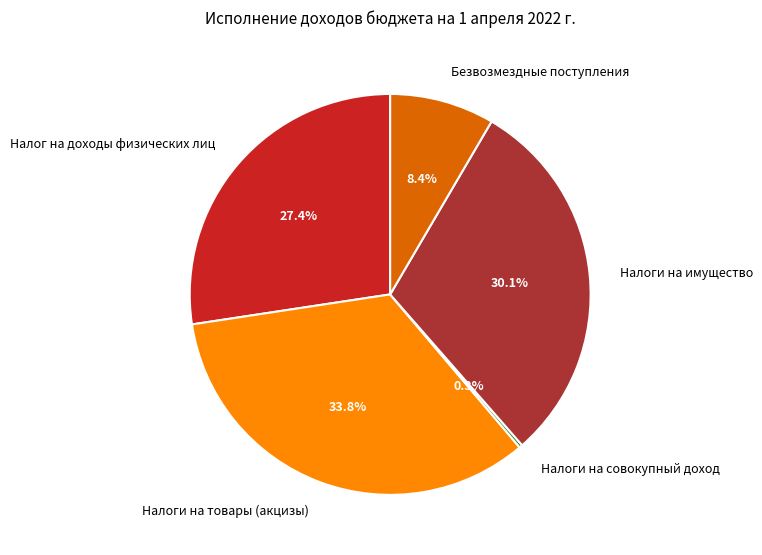

To the nearest percent, what portion does Налоги на товары (акцизы) represent?

34%